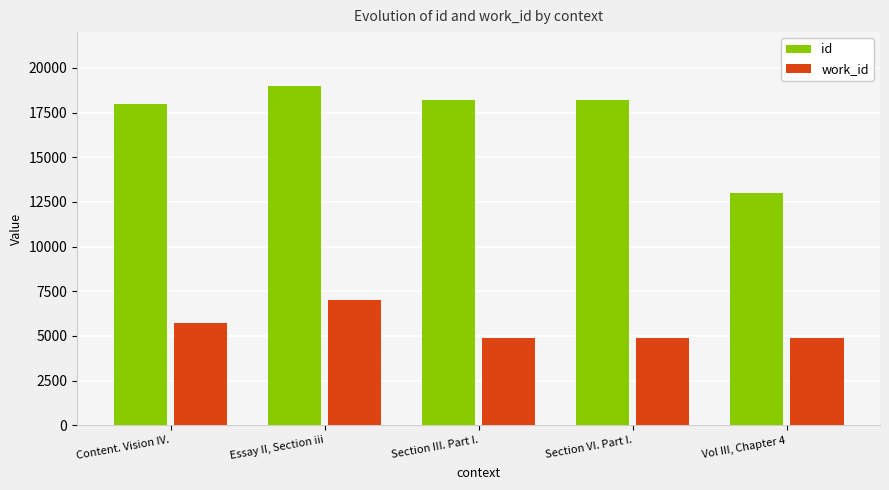

At how many categories does at least one series exceed 16541?

4